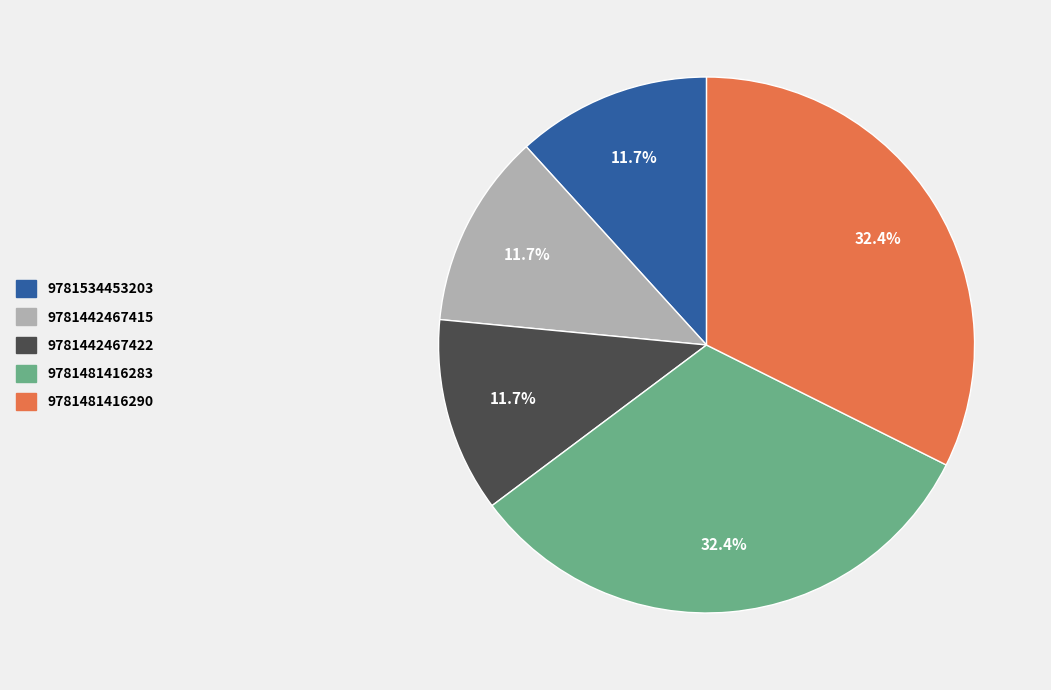

How many segments does this pie chart have?

5